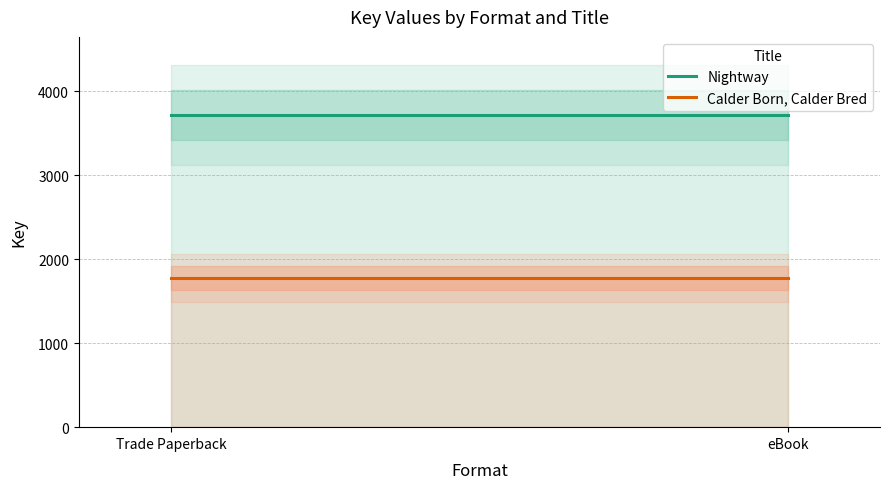

Which category has the highest value in the Calder Born, Calder Bred series?

Trade Paperback